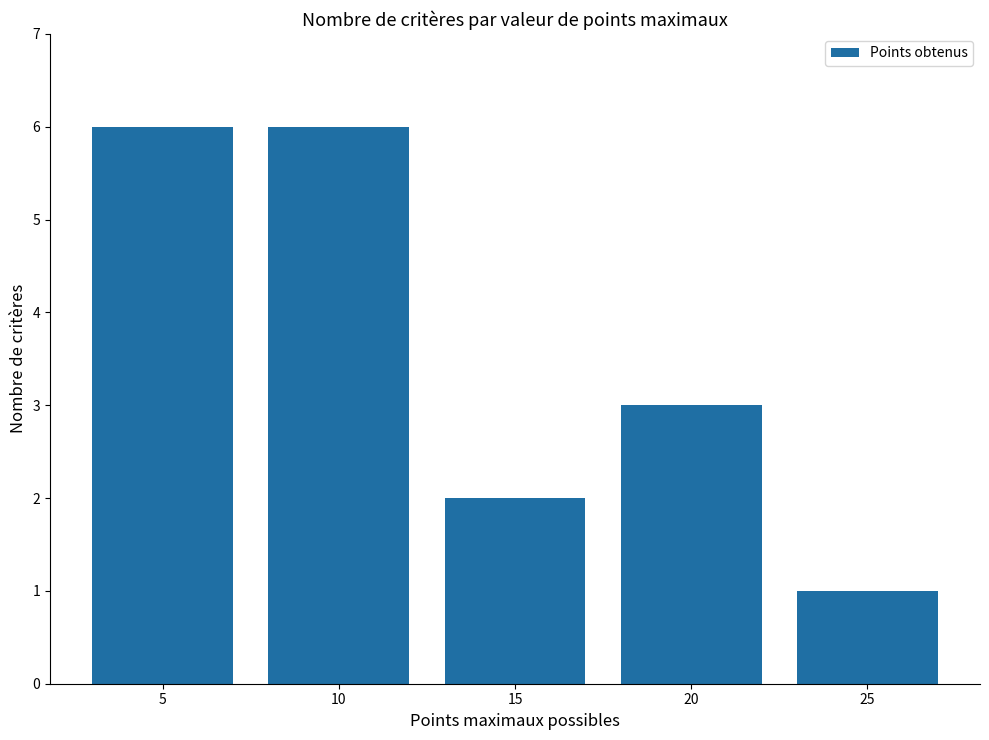

True or false: the data shows 4 at 20.

False